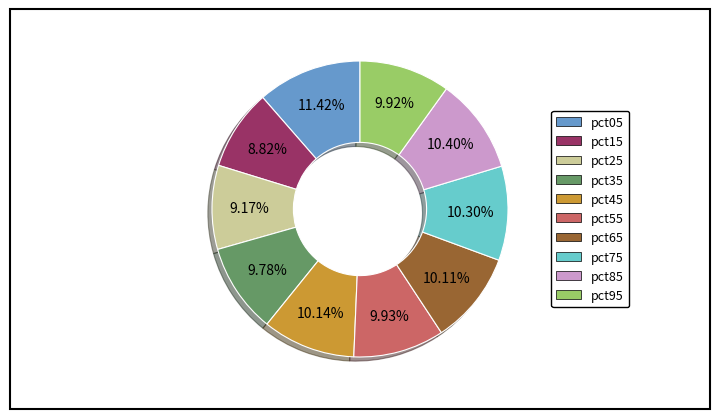

Which category has the biggest portion of the pie?

pct05